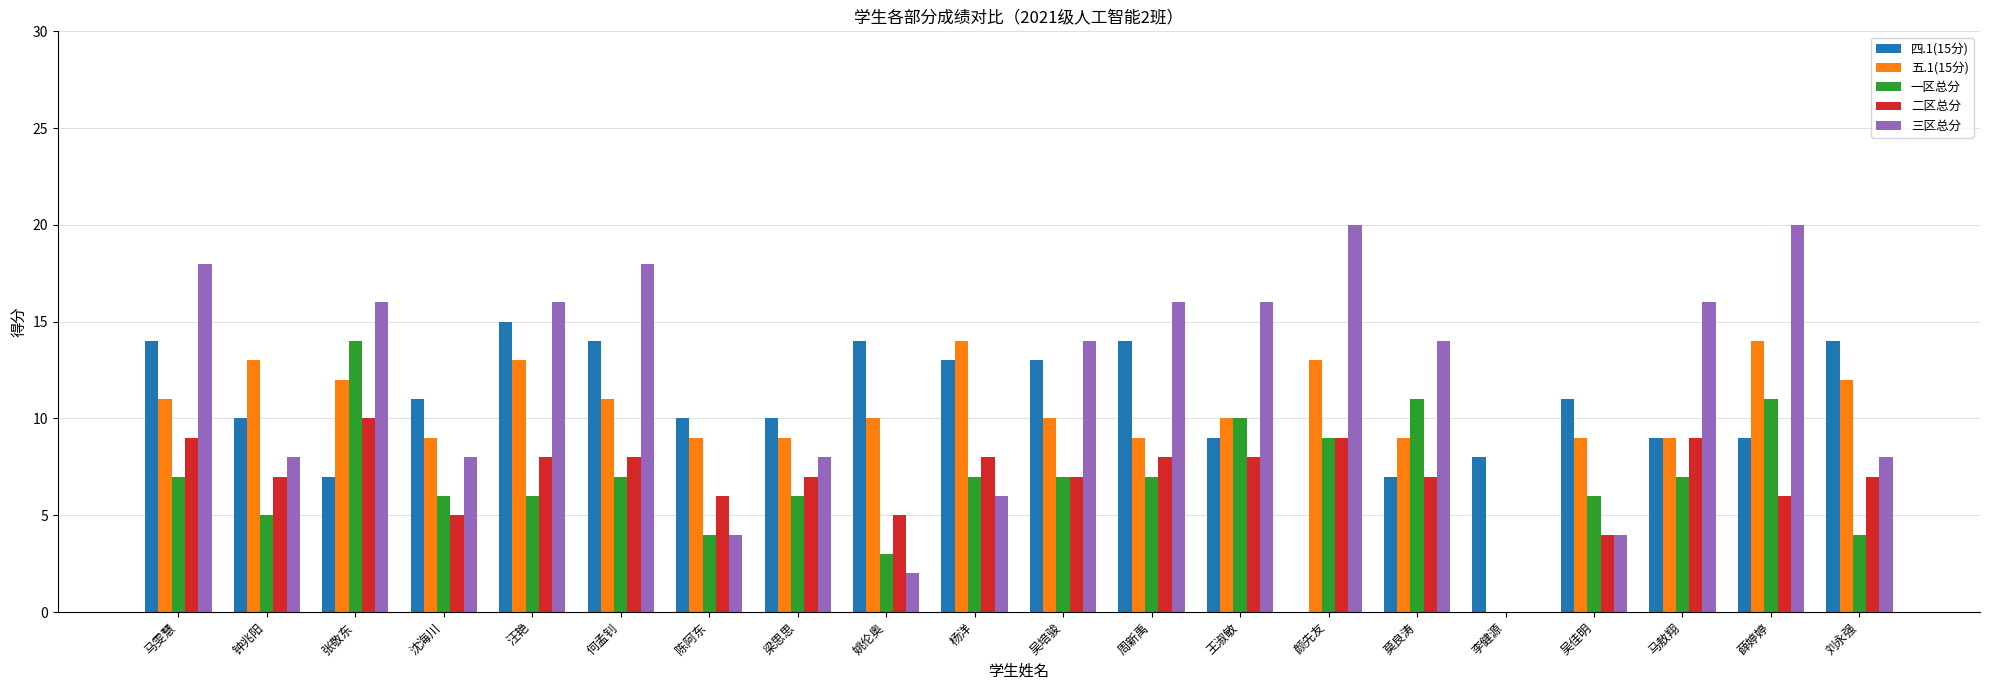

Are the bars grouped side by side (vs. stacked)?

Yes